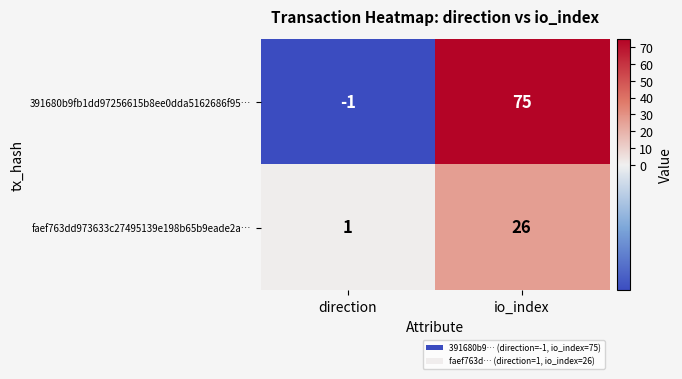

At how many categories does at least one series exceed 43?

1